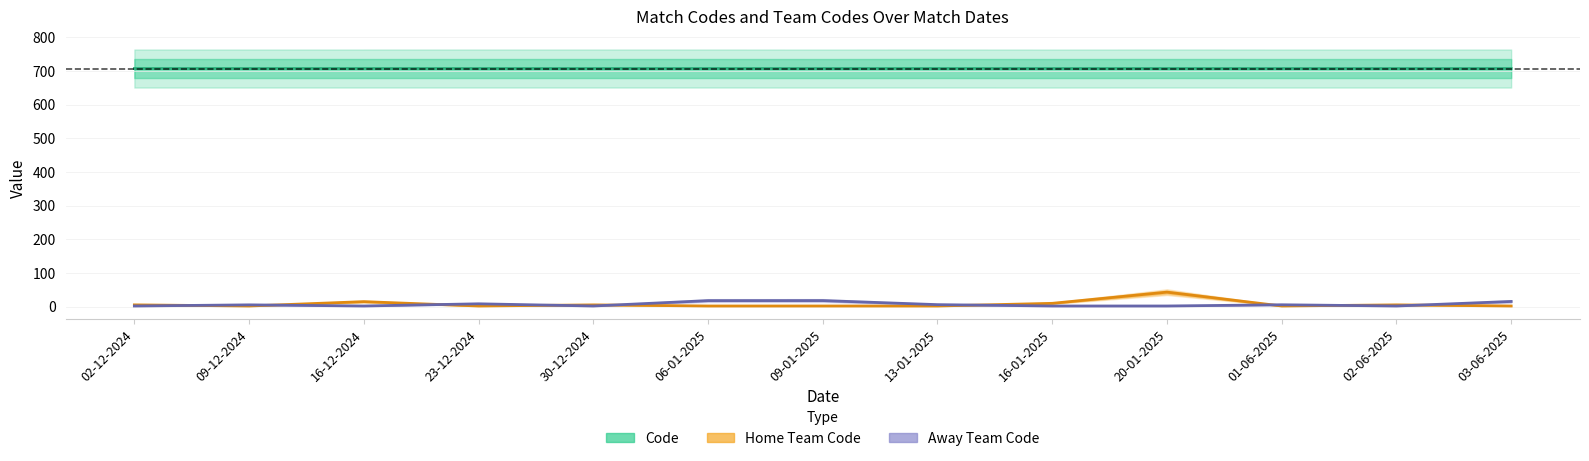

What is the sum of all Home Team Code values?

91.7